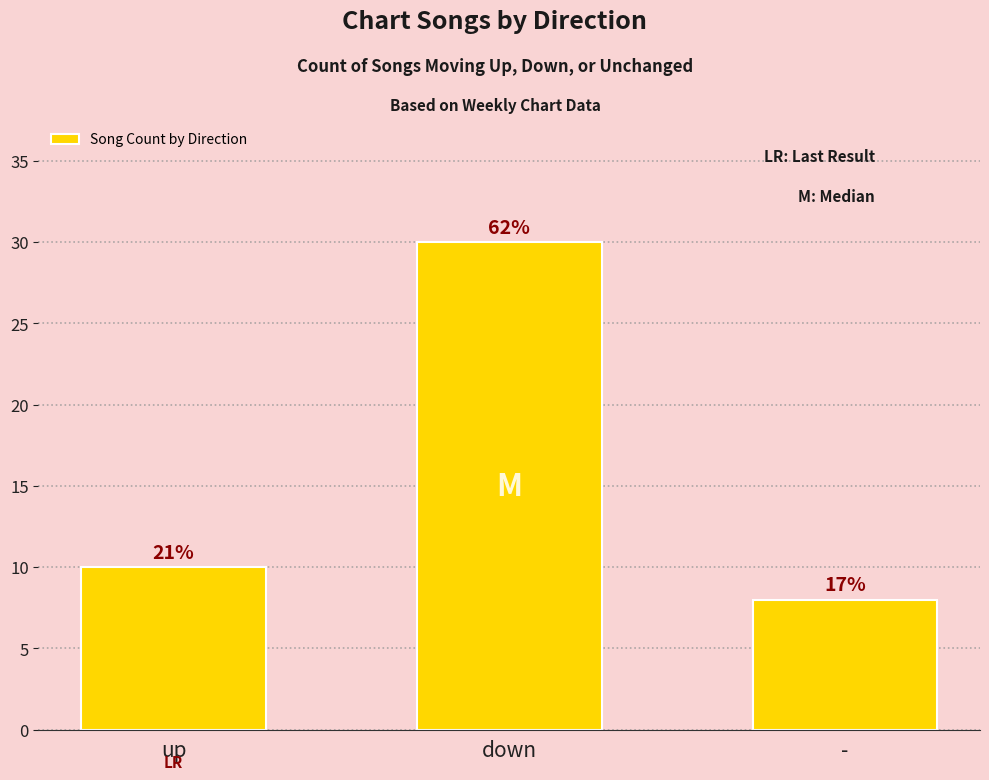

What is the label of the 3rd bar from the right?

up